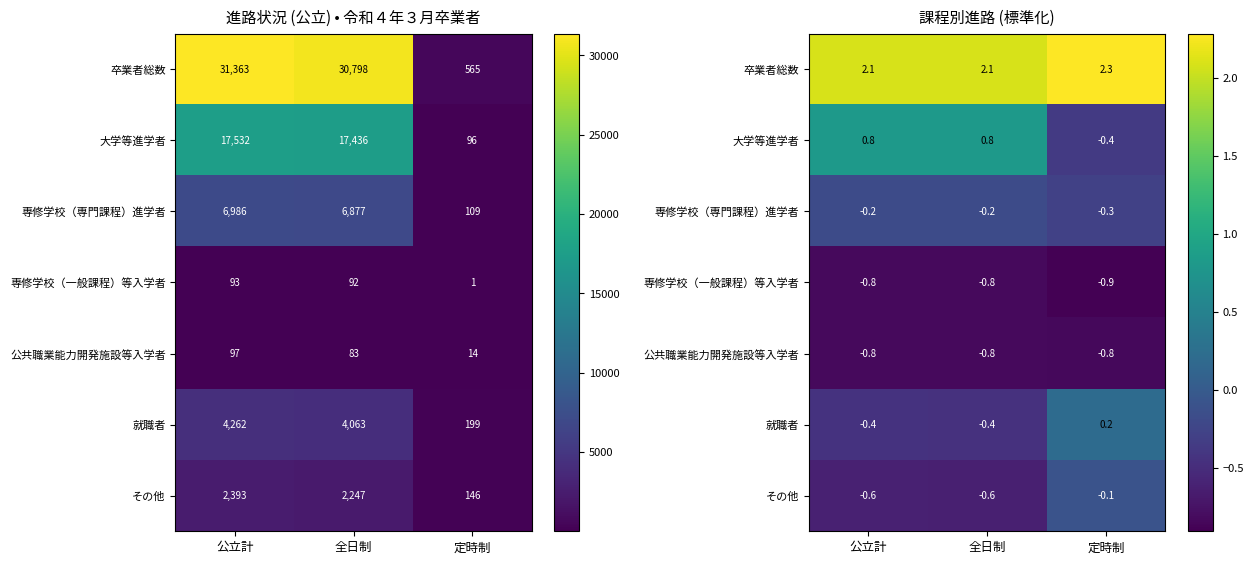

Rank the series at 公立計 from lowest to highest value.

専修学校（一般課程）等入学者, 公共職業能力開発施設等入学者, その他, 就職者, 専修学校（専門課程）進学者, 大学等進学者, 卒業者総数